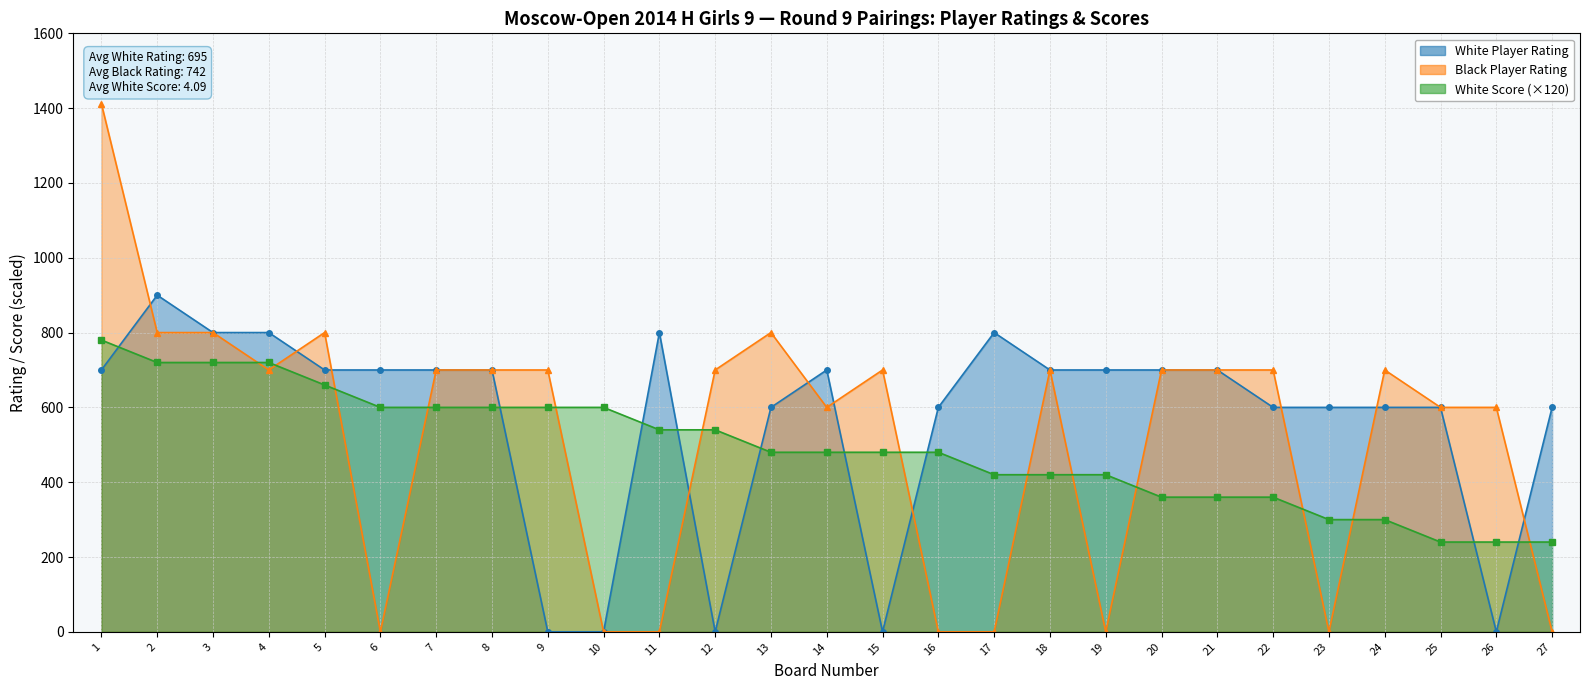

The value of Black Player Rating at 20 is 700. True or false?

True